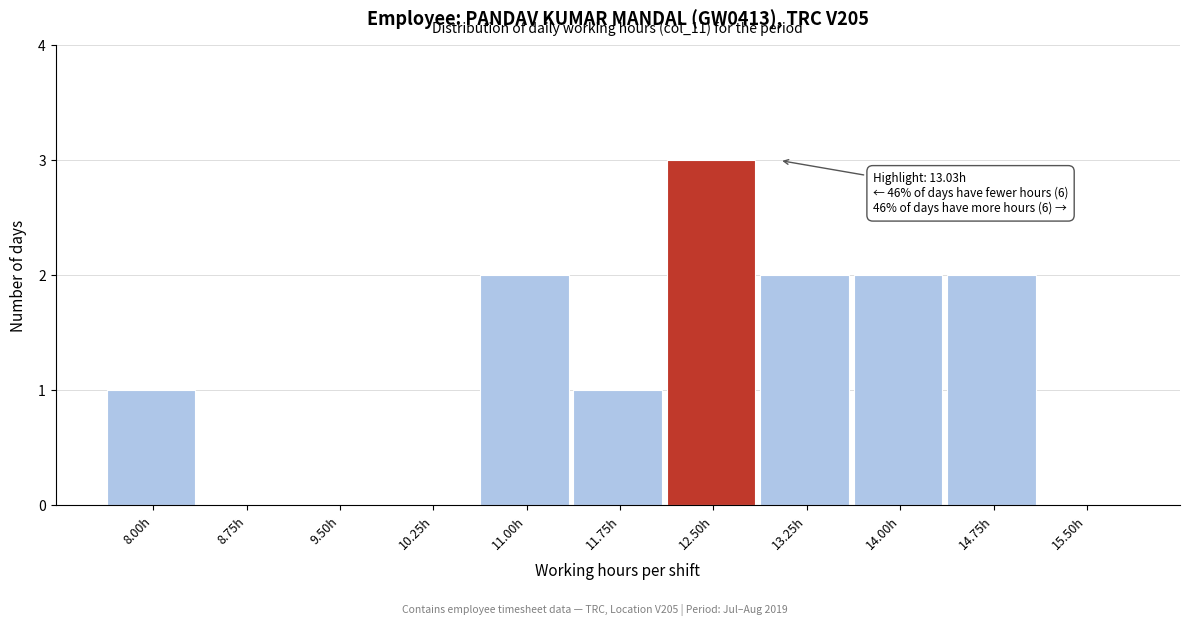

Reading right to left, transcribe all the data shown in this chart.

15.50h=0	14.75h=2	14.00h=2	13.25h=2	12.50h=3	11.75h=1	11.00h=2	10.25h=0	9.50h=0	8.75h=0	8.00h=1